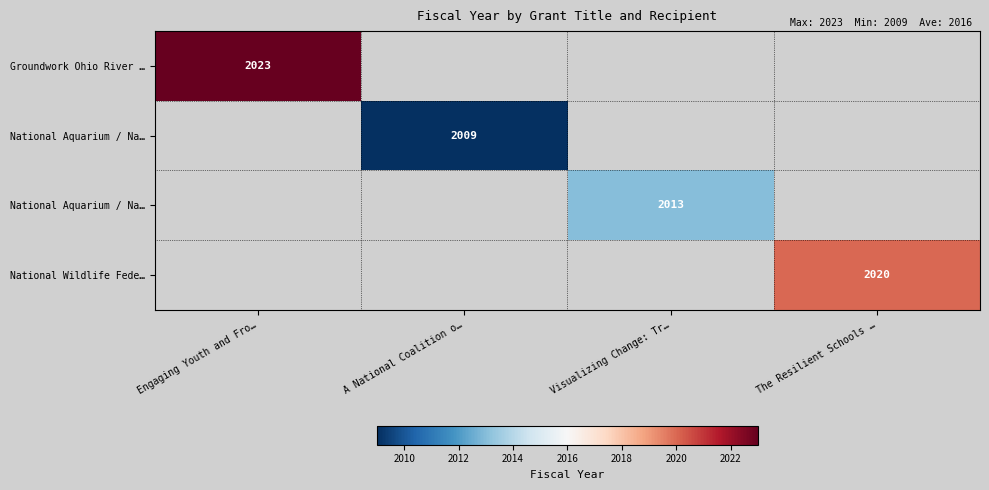

How many distinct data groups are displayed?

4